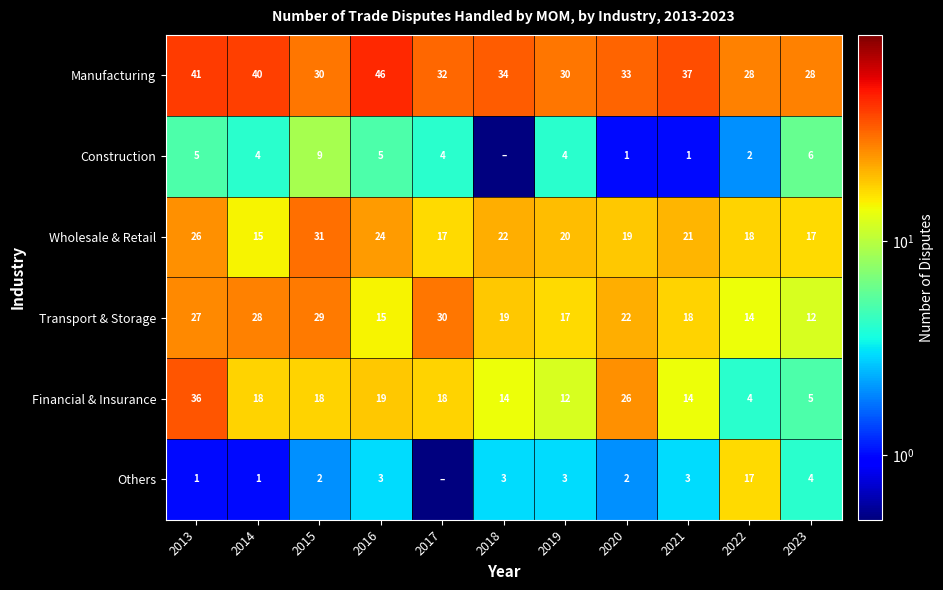

At which category does the chart reach its peak across all series?

2016